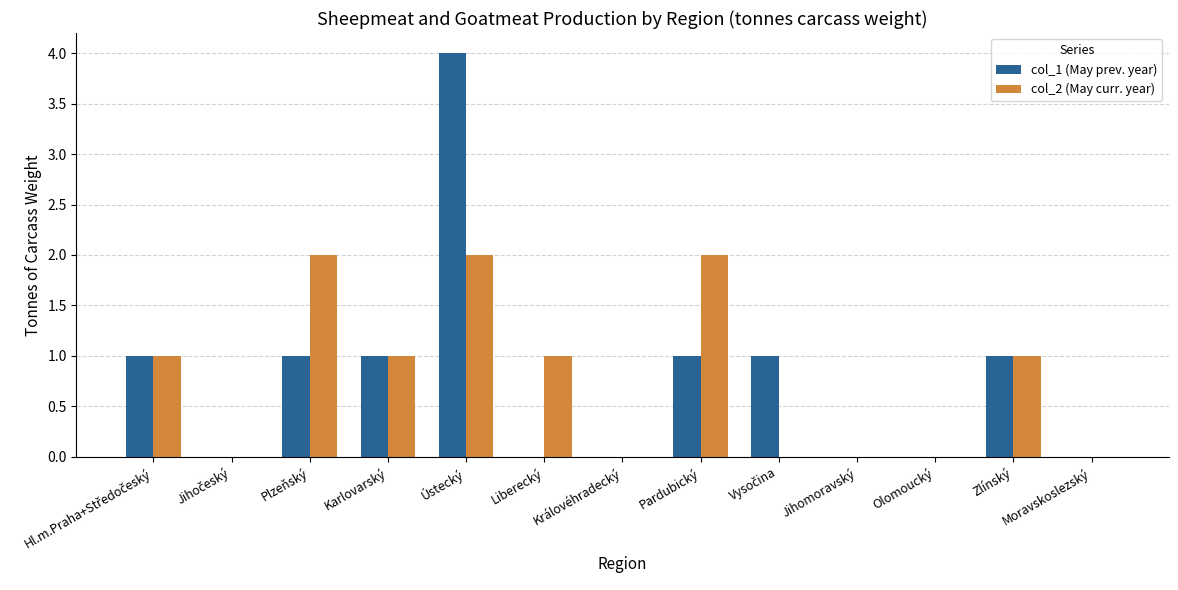

At which category is the sum across all series the highest?

Ústecký